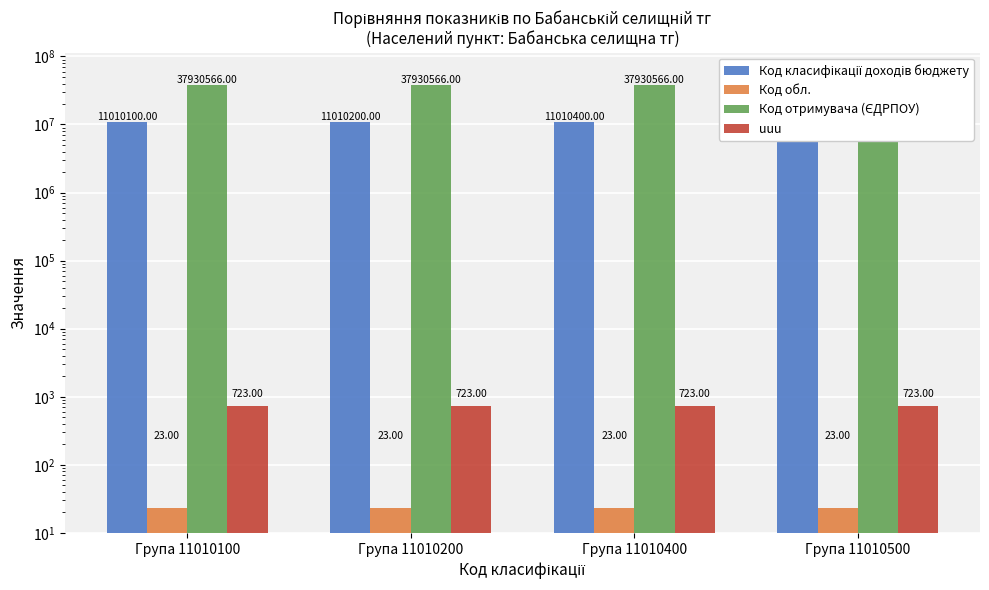

What is the difference between the highest and lowest values at Група 11010200?

37930543